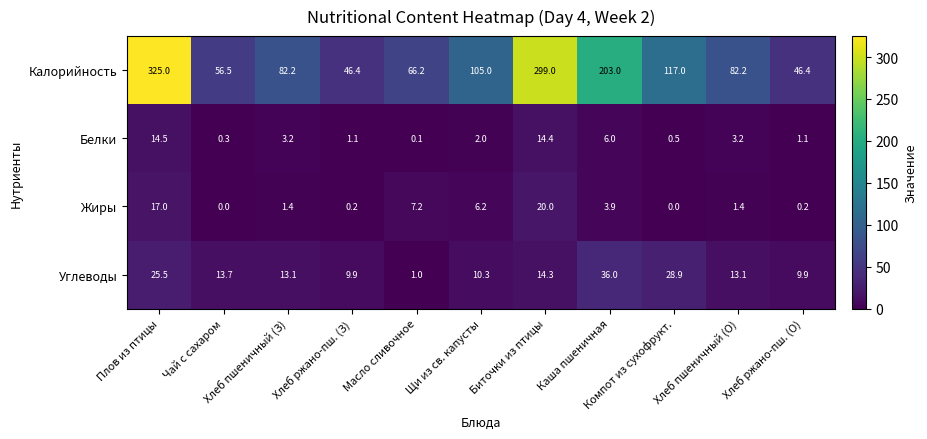

Rank the series by their maximum value, from lowest to highest.

Белки, Жиры, Углеводы, Калорийность